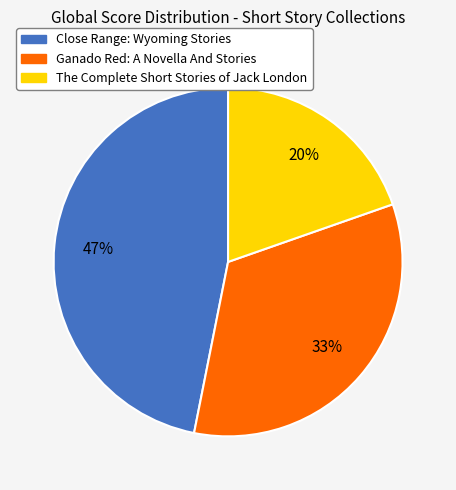

Does The Complete Short Stories of Jack London account for over 50% of the chart?

No